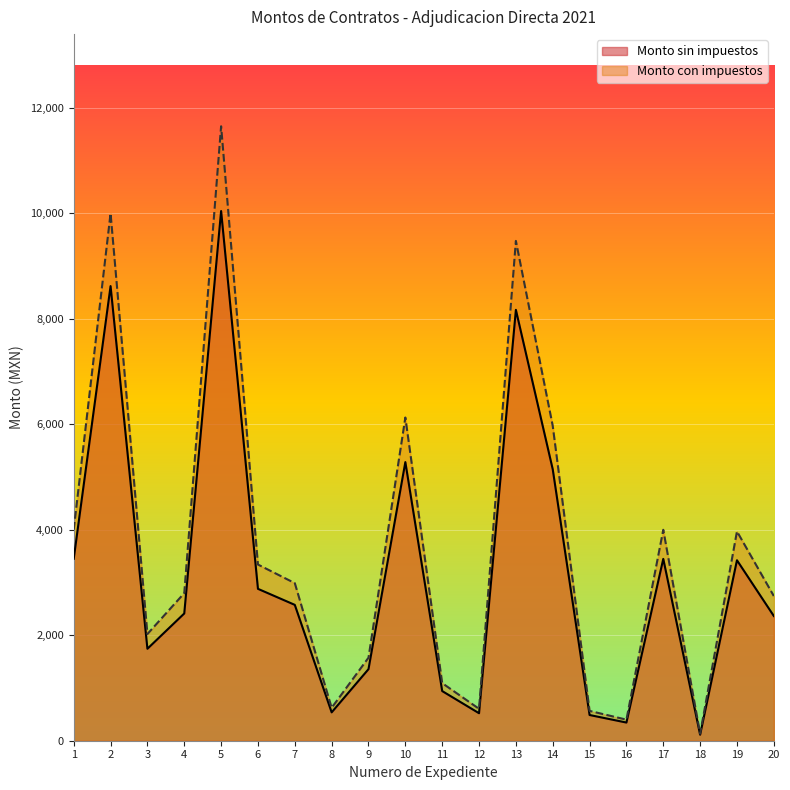

At how many categories does at least one series exceed 3663?

8